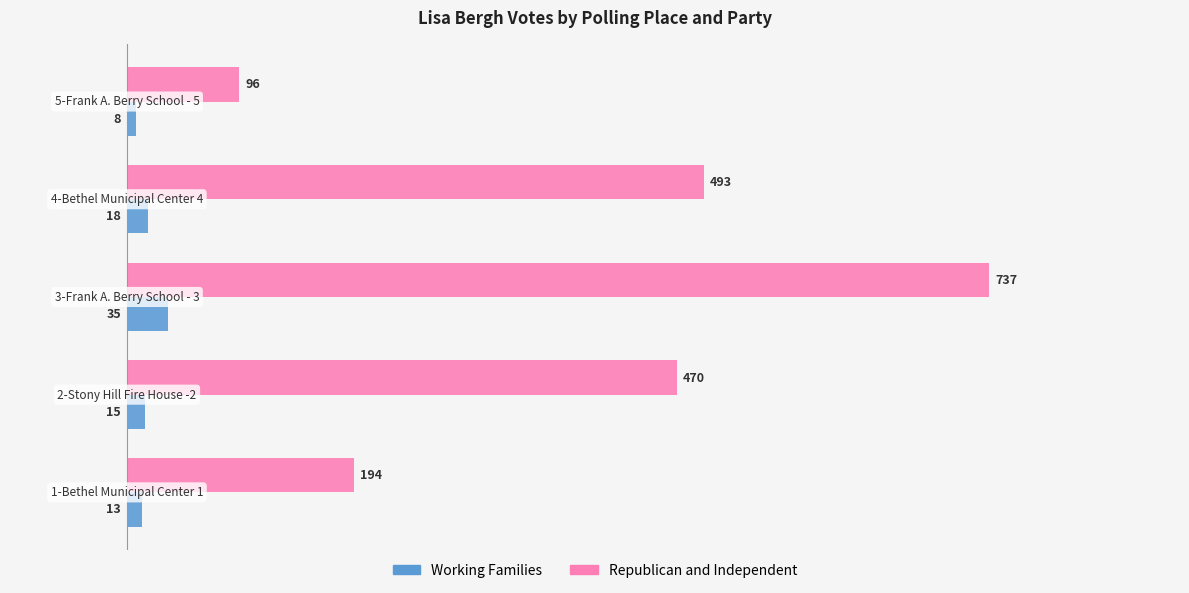

What is the smallest value displayed?

8